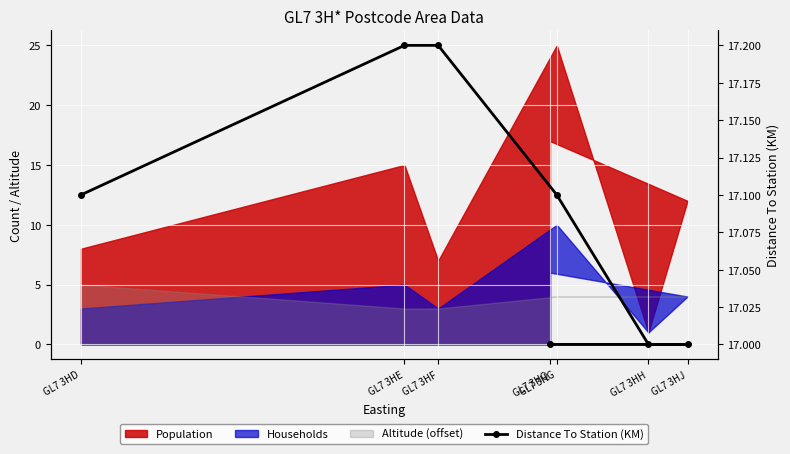

What is the maximum value shown in the chart?

17.2